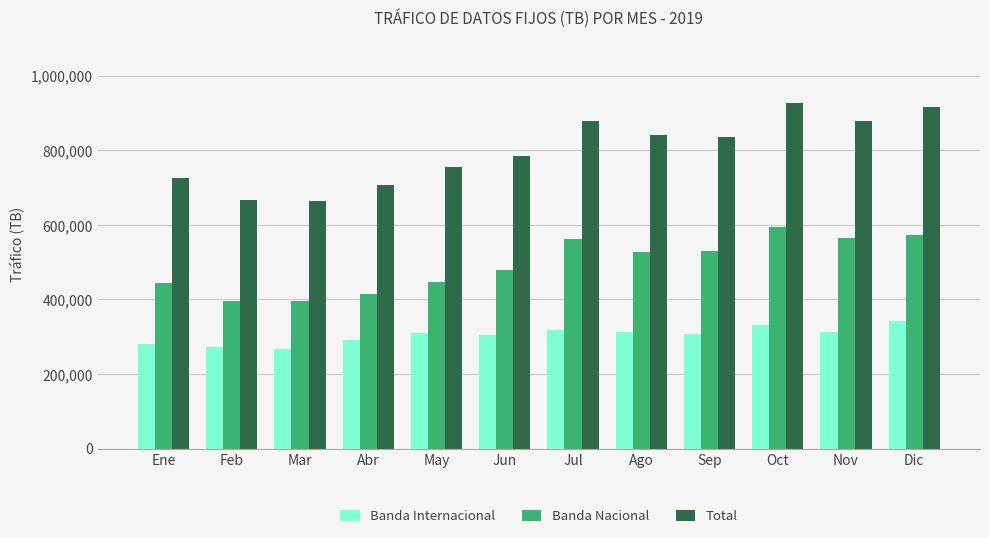

What position from the right is Jun?

7